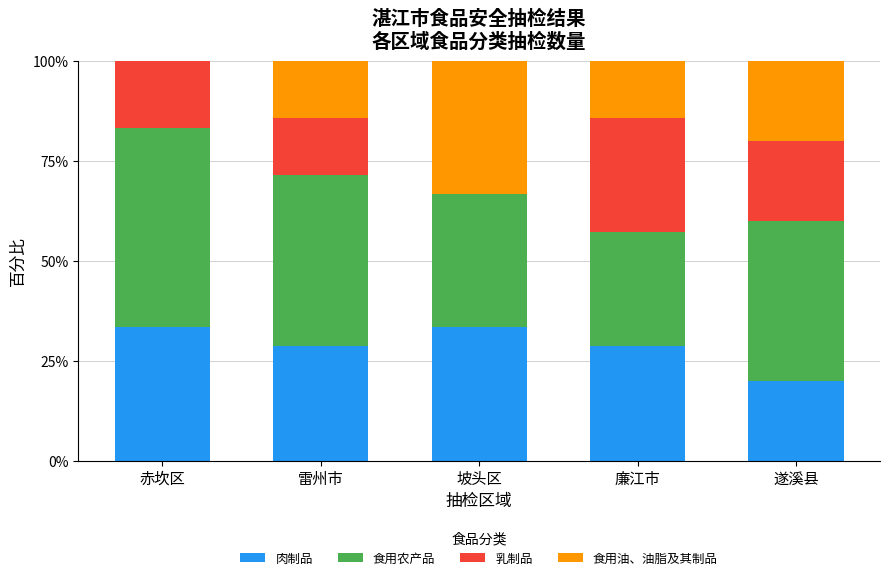

The value of 肉制品 at 廉江市 is 49.4. True or false?

False